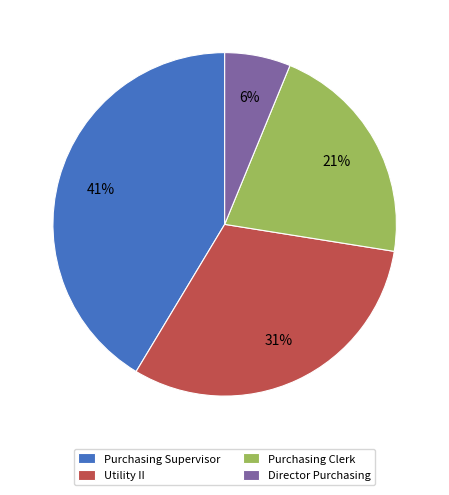

Is there any slice that represents more than half of the pie?

No